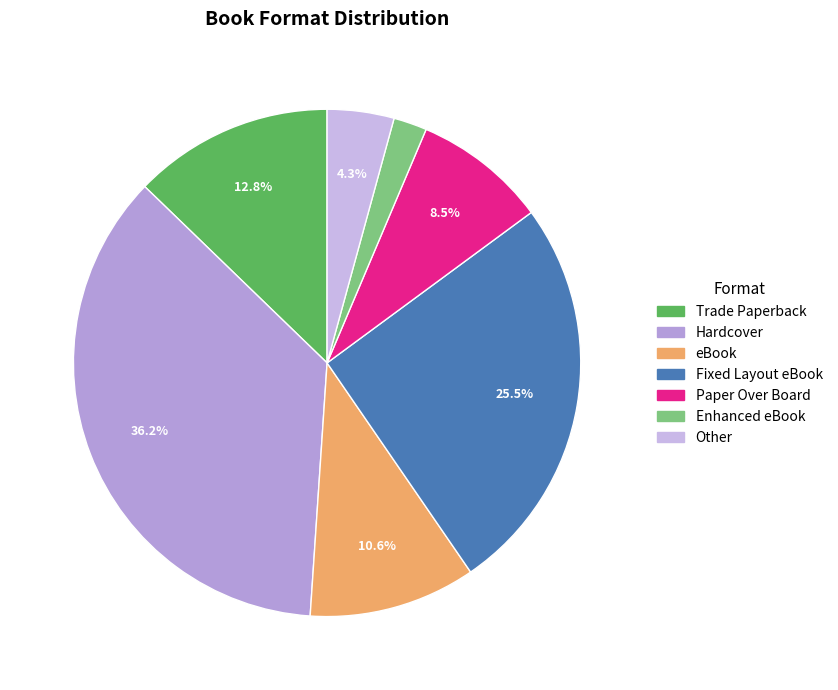

True or false: eBook accounts for 11% of the total.

True